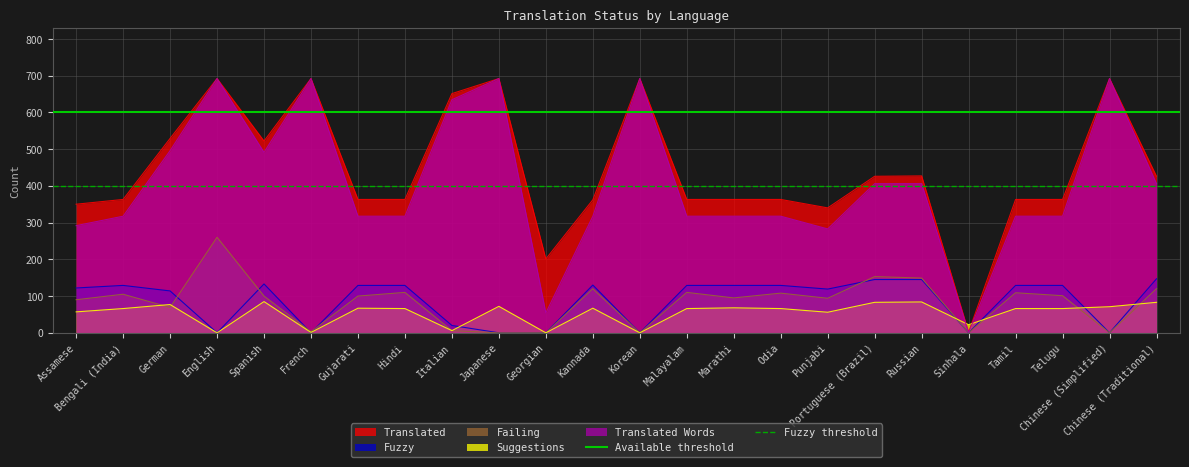

What is the highest value of the Suggestions series?

85.0